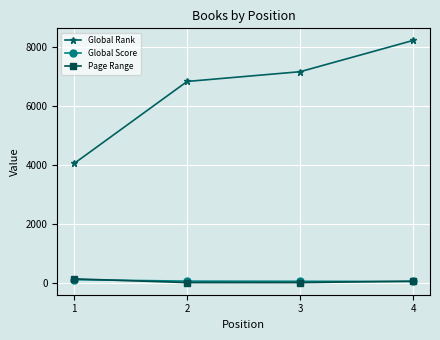

The value of Global Rank at 1 is 4052. True or false?

True